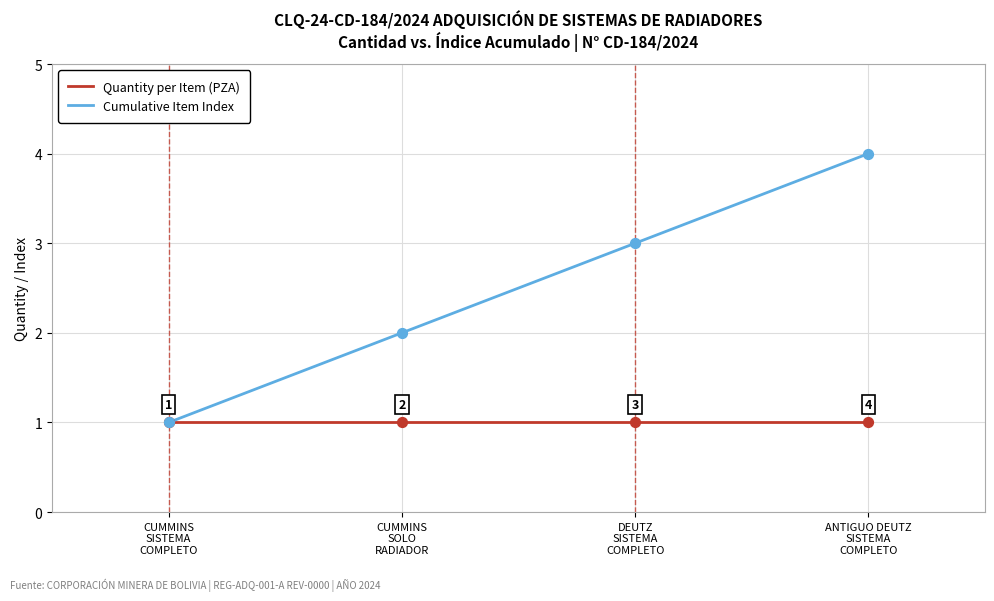

Which series has the largest total across all categories?

Cumulative Item Index